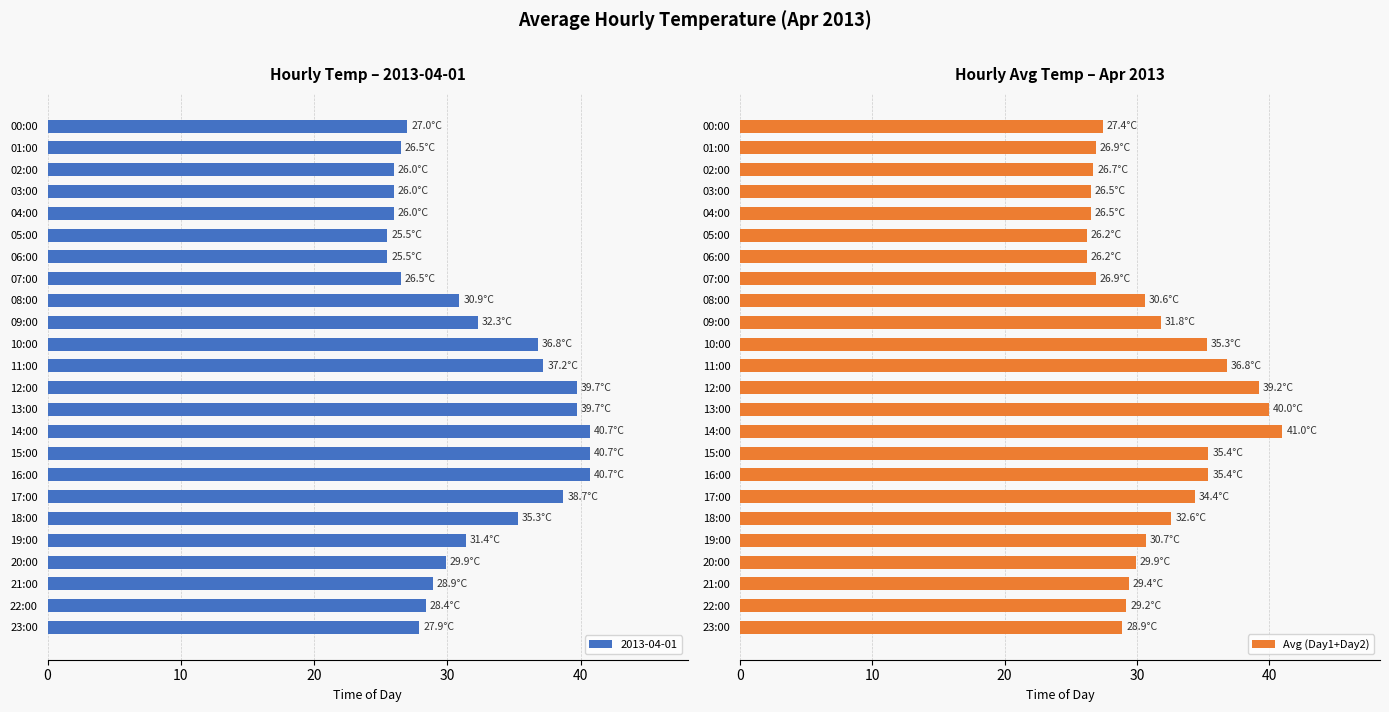

The value of Avg (Day1+Day2) at 12:00 is 65.9. True or false?

False